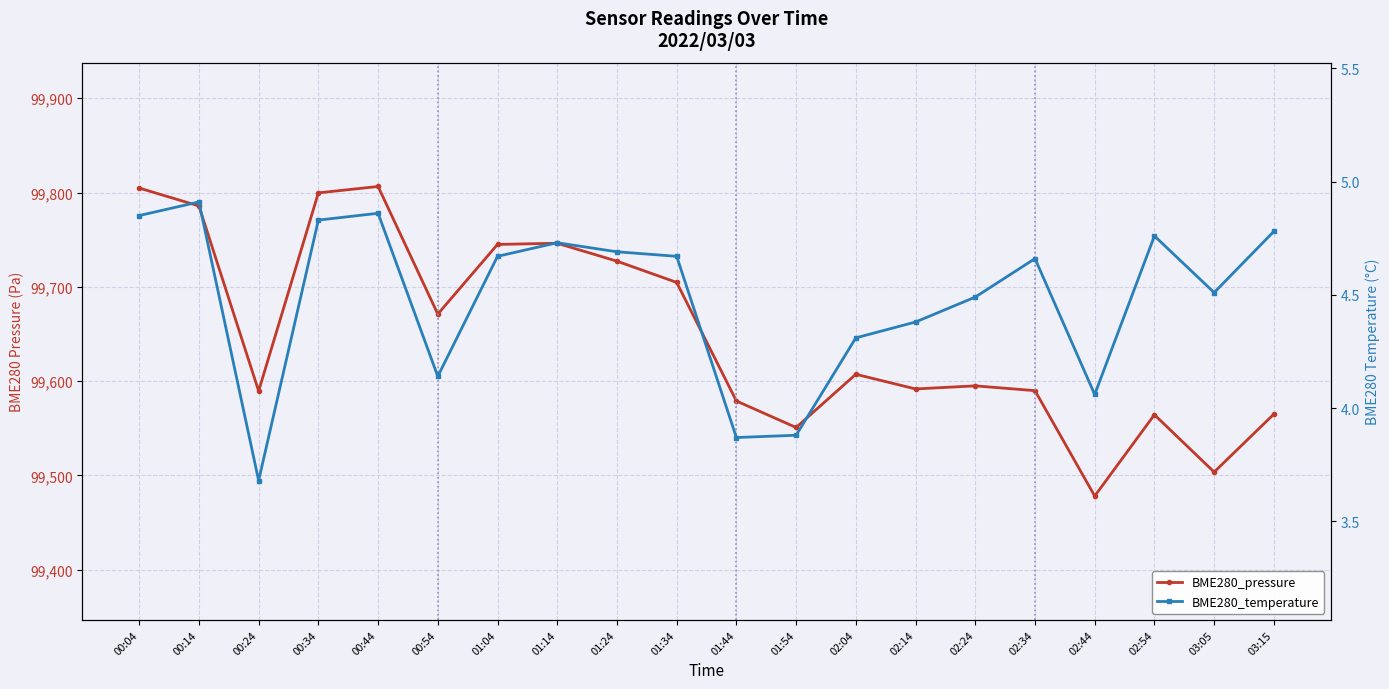

List the series in order of their peak value, highest first.

BME280_pressure, BME280_temperature